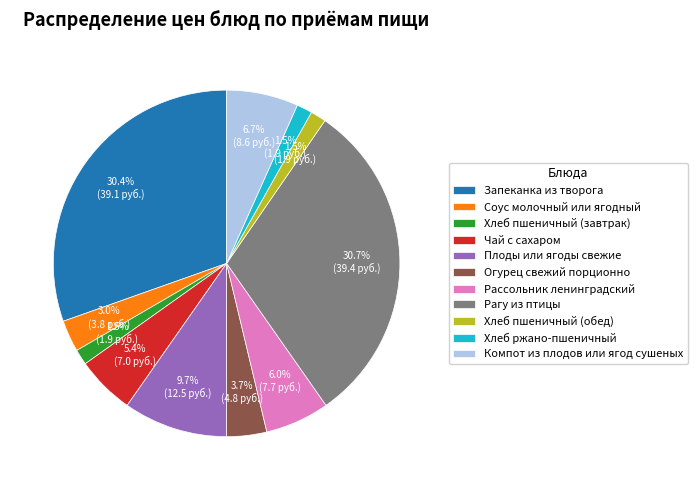

Combined, do Компот из плодов или ягод сушеных and Хлеб пшеничный (обед) account for over 50%?

No